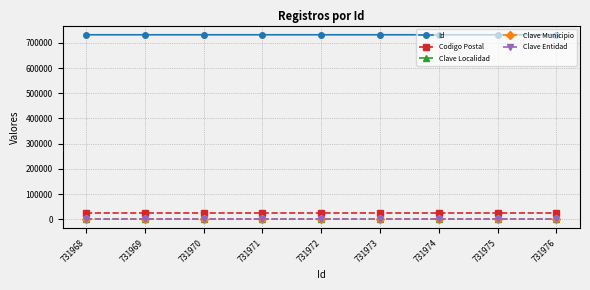

Is this an area chart (filled region under the line)?

No